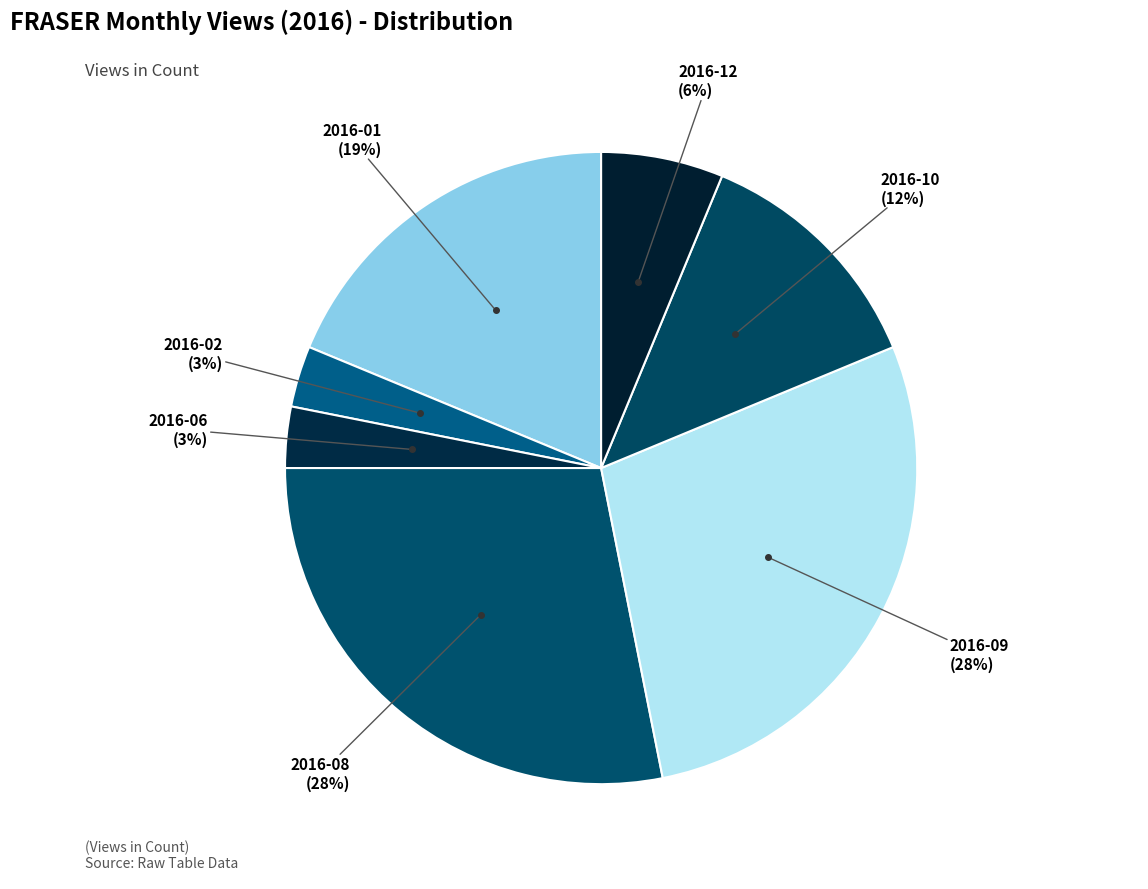

Is there a majority slice in this chart?

No